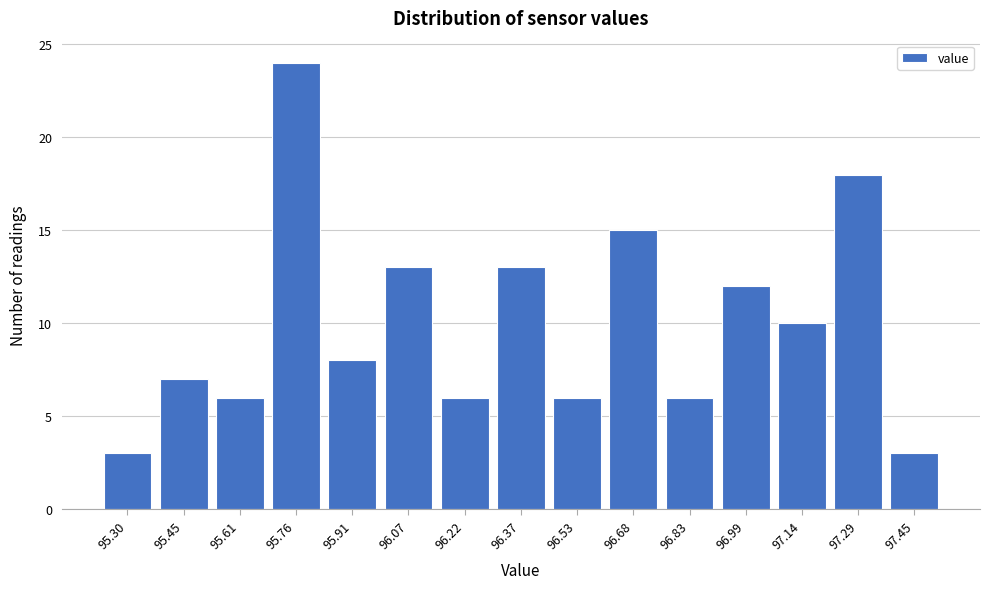

Reading right to left, list all the values displayed in this chart.

3	18	10	12	6	15	6	13	6	13	8	24	6	7	3